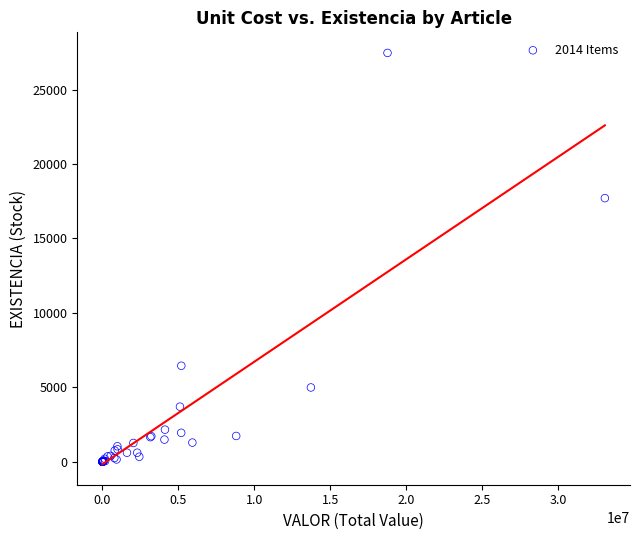

What Y value in the scatter plot is closest to 13730?

17705